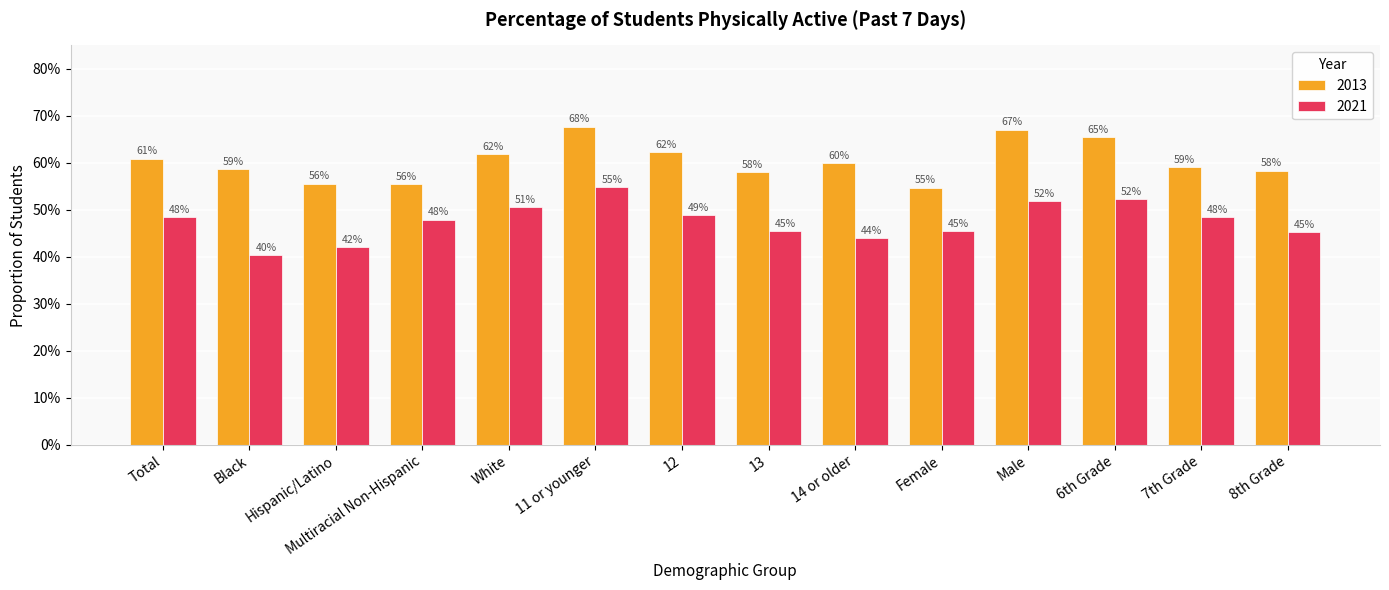

What is the sum of the 2021 values at Multiracial Non-Hispanic and Male?

1.0